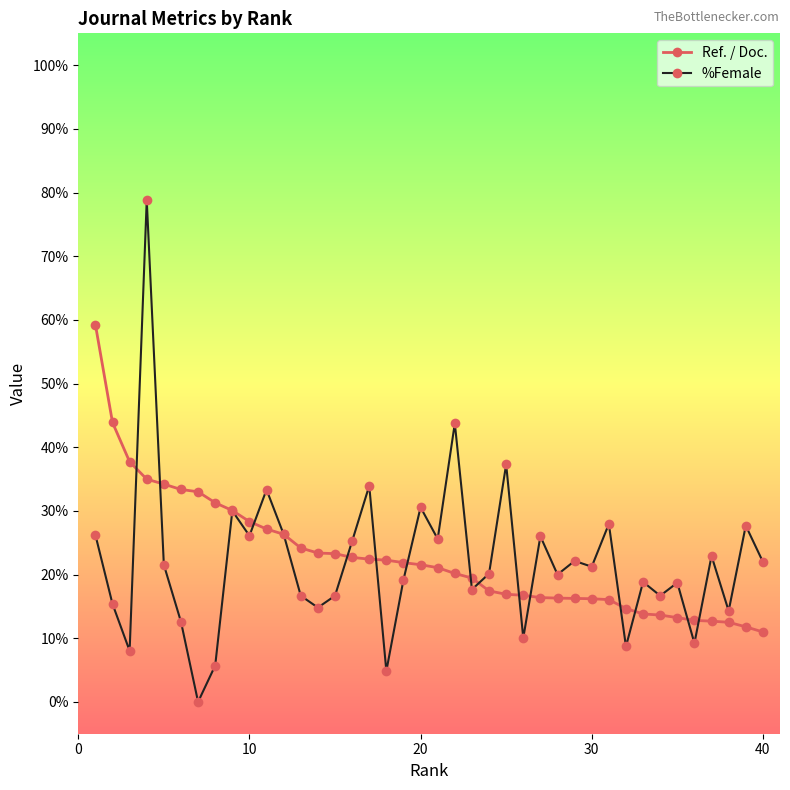

True or false: %Female has more than 1 points higher than both neighbors.

True